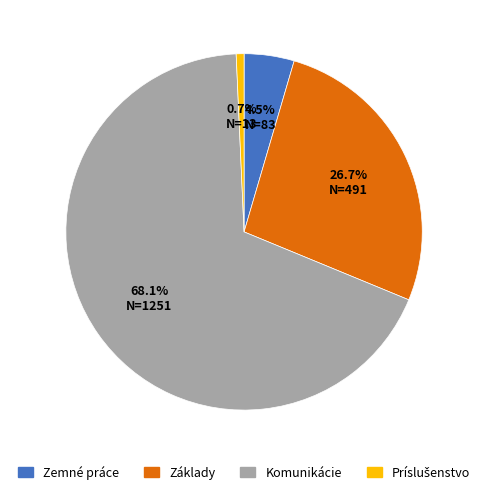

Does Základy account for over 50% of the chart?

No